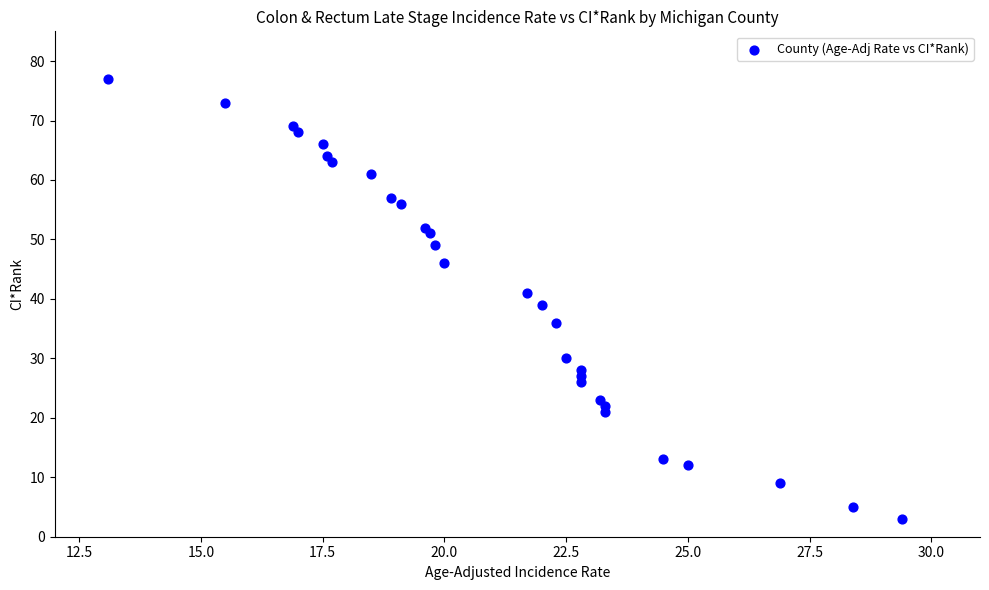

What is the range of Y values (max minus min)?

74